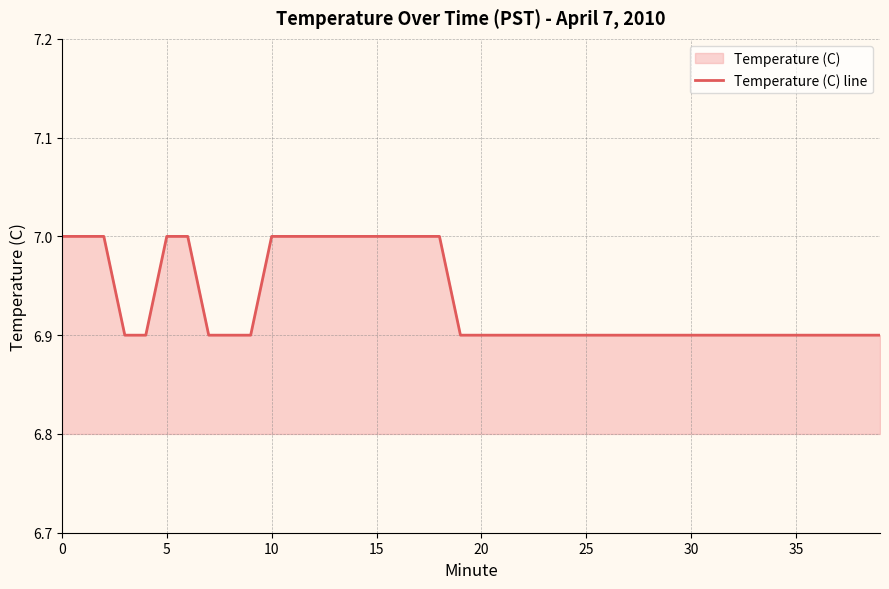

True or false: the data has more than 0 interior local peaks.

False